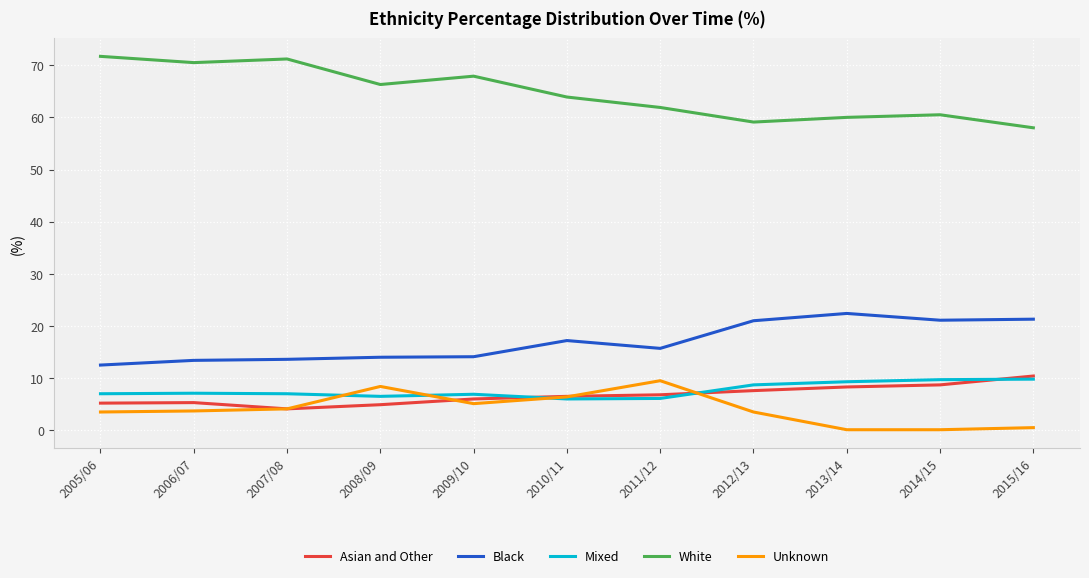

What are all the series names shown in the legend?

Asian and Other, Black, Mixed, White, Unknown